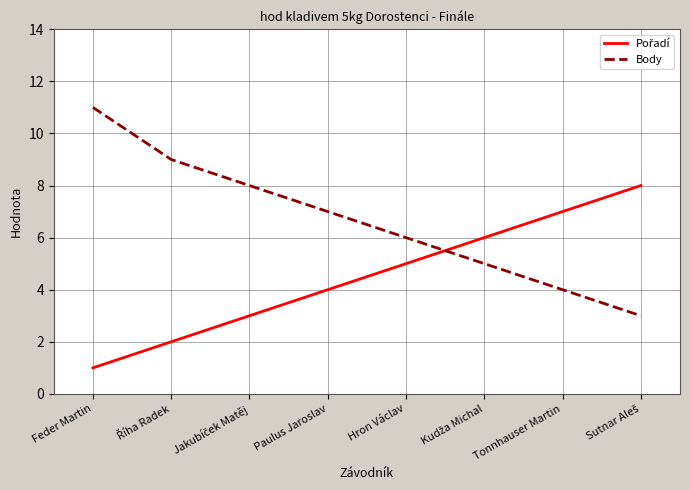

Which series has the largest range (max minus min)?

Body